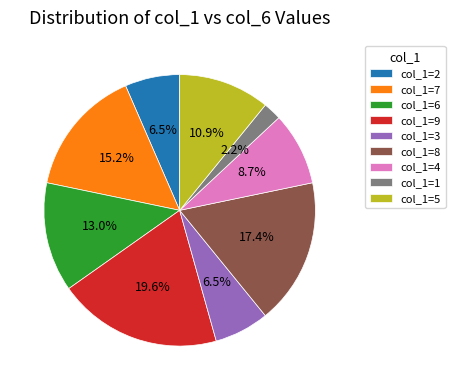

Combined, do col_1=8 and col_1=7 account for over 50%?

No